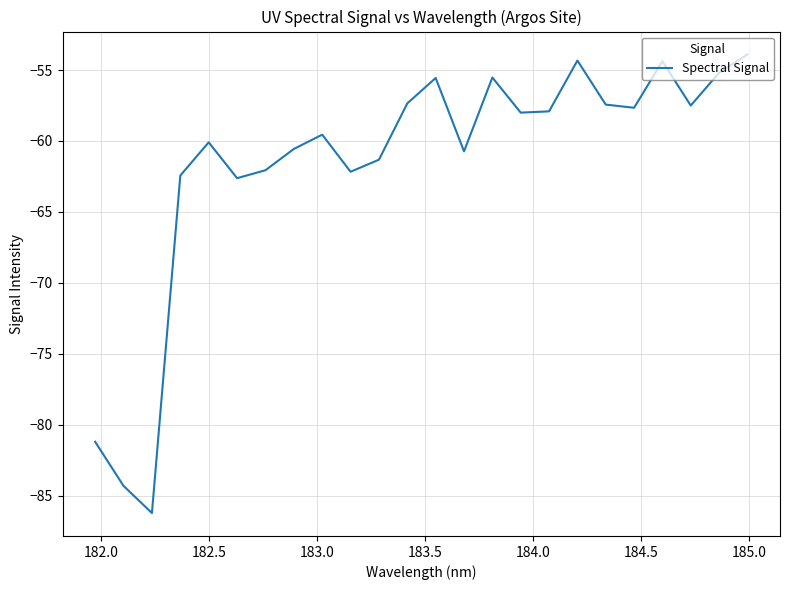

What is the greatest value displayed?

-53.9